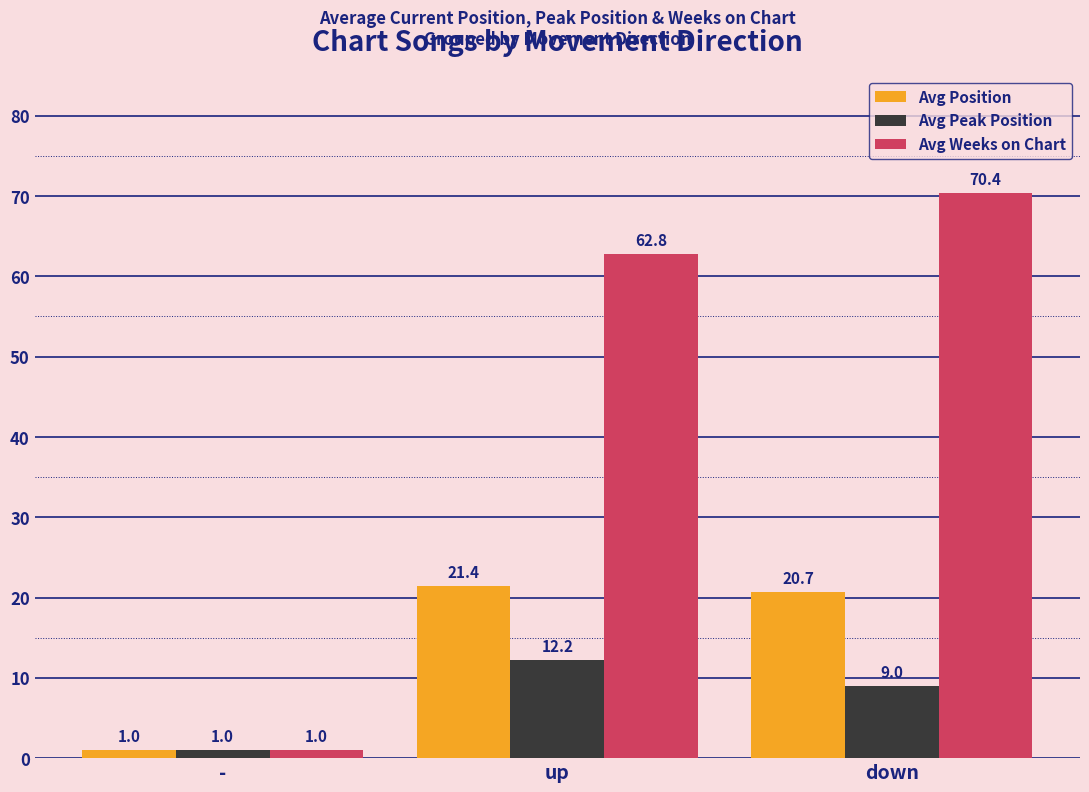

What is the sum of the Avg Position values at up and down?

42.1